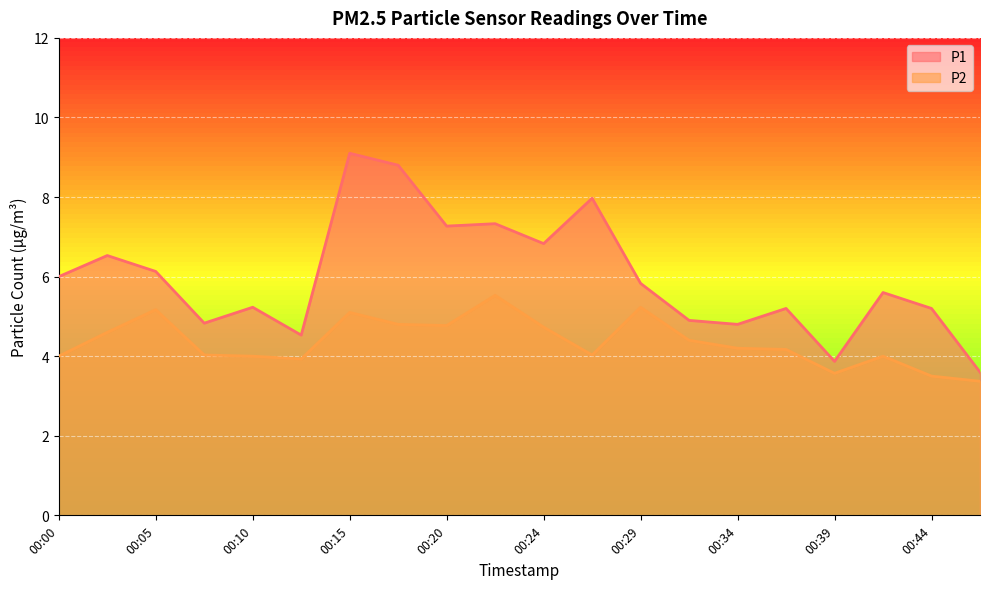

At which label does P2 first exceed 4?

00:02